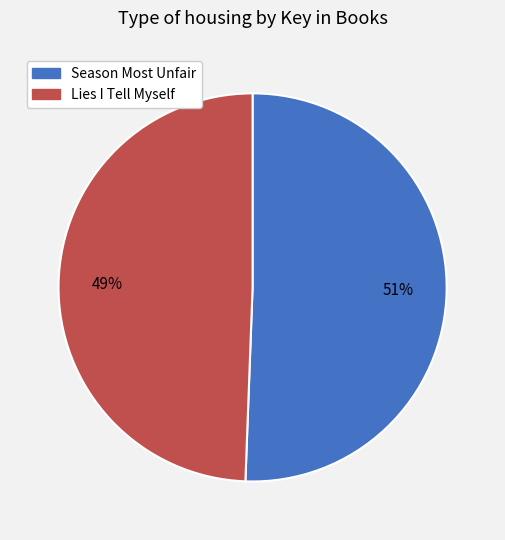

Is there any slice that represents more than half of the pie?

Yes